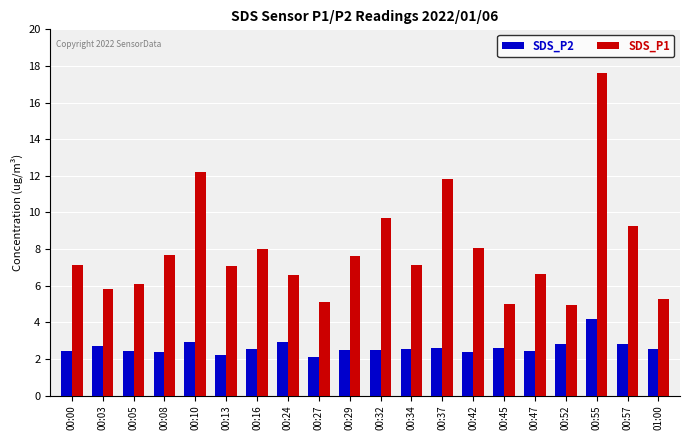

What is the difference between the second highest and second lowest values in the SDS_P1 series?

7.2